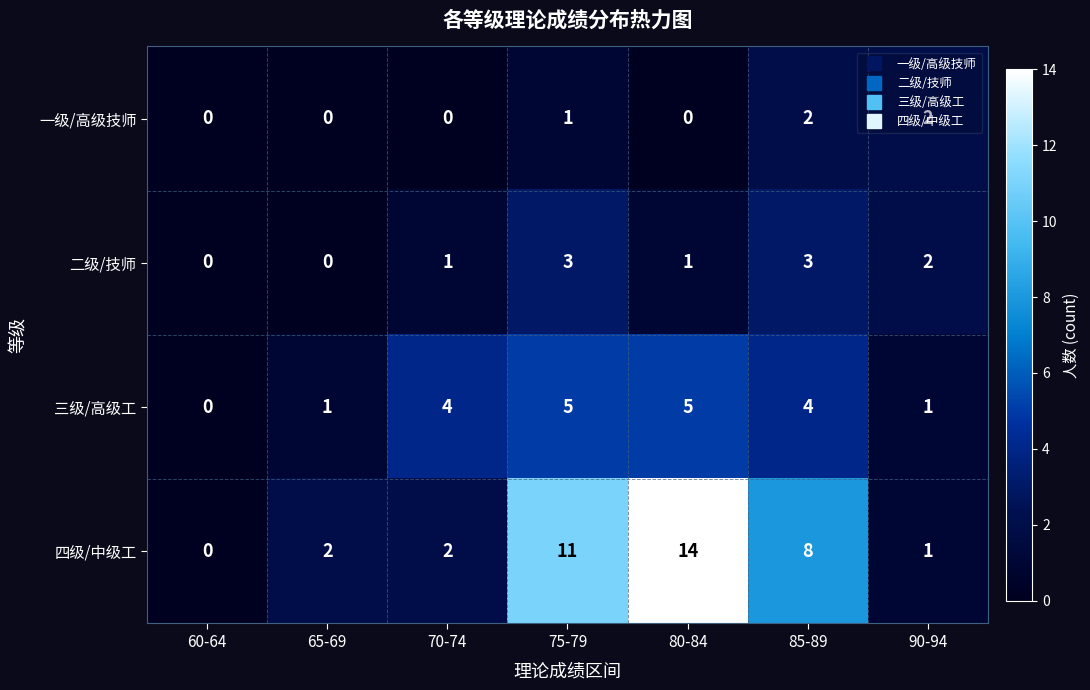

Which series has the widest spread of values?

四级/中级工